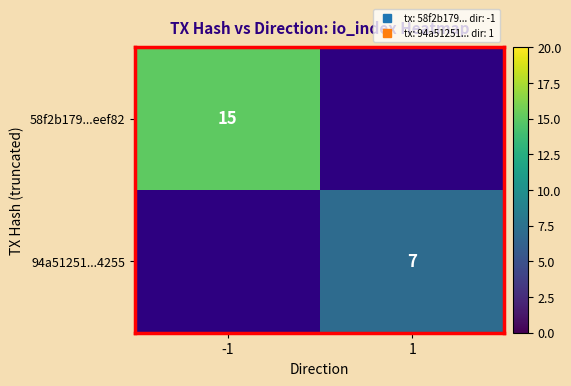

What is the maximum value shown in the chart?

15.0